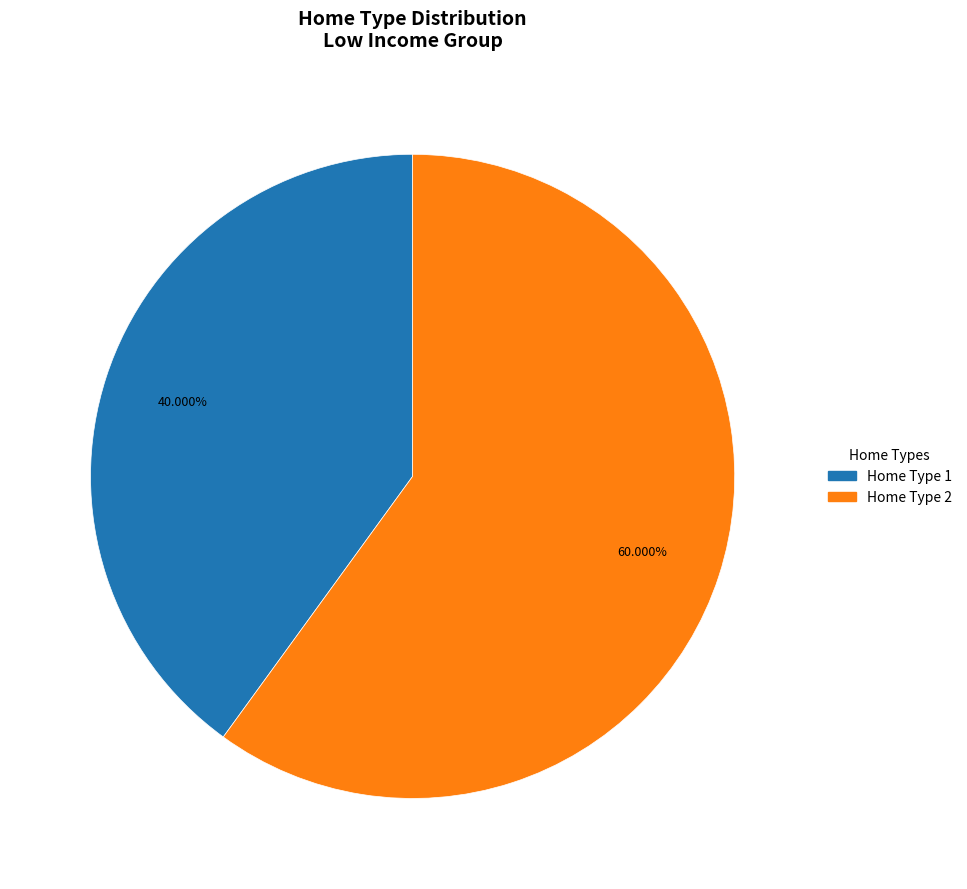

Is there any slice that represents more than half of the pie?

Yes